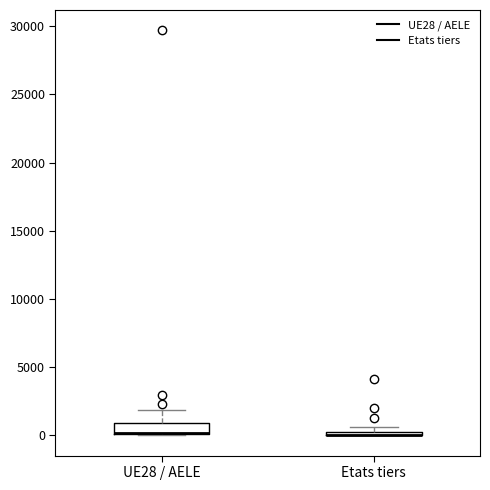

Comparing the boxes themselves (not the whiskers), which one is the tallest?

UE28 / AELE